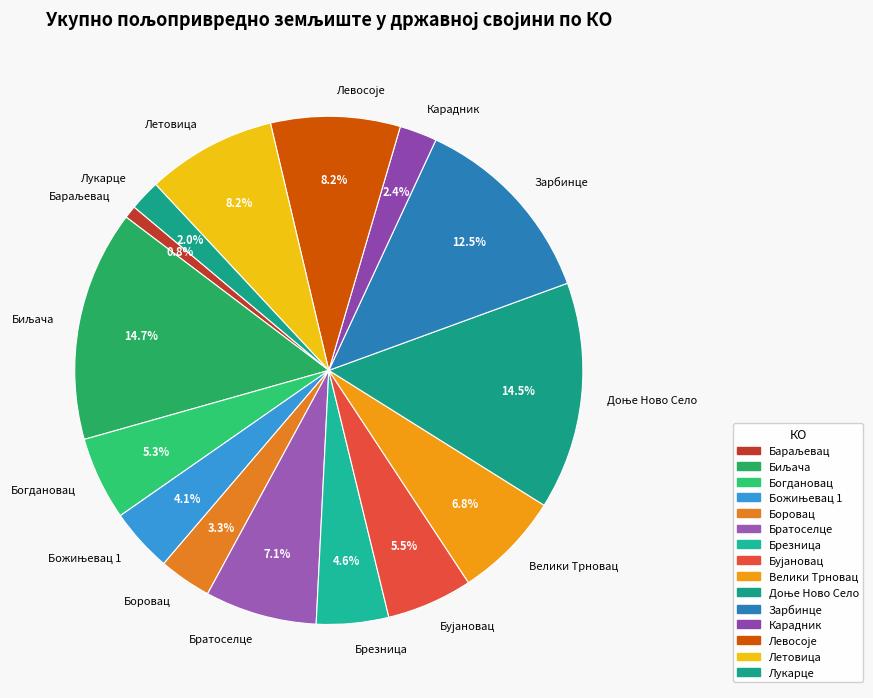

To the nearest percent, what percentage of the pie is Боровац?

3%